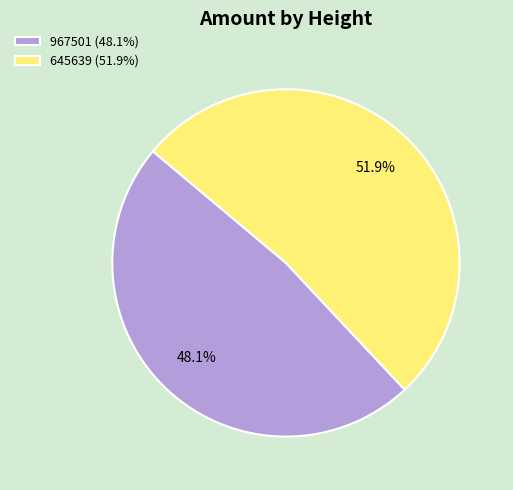

Rank the categories by value from lowest to highest.

967501, 645639